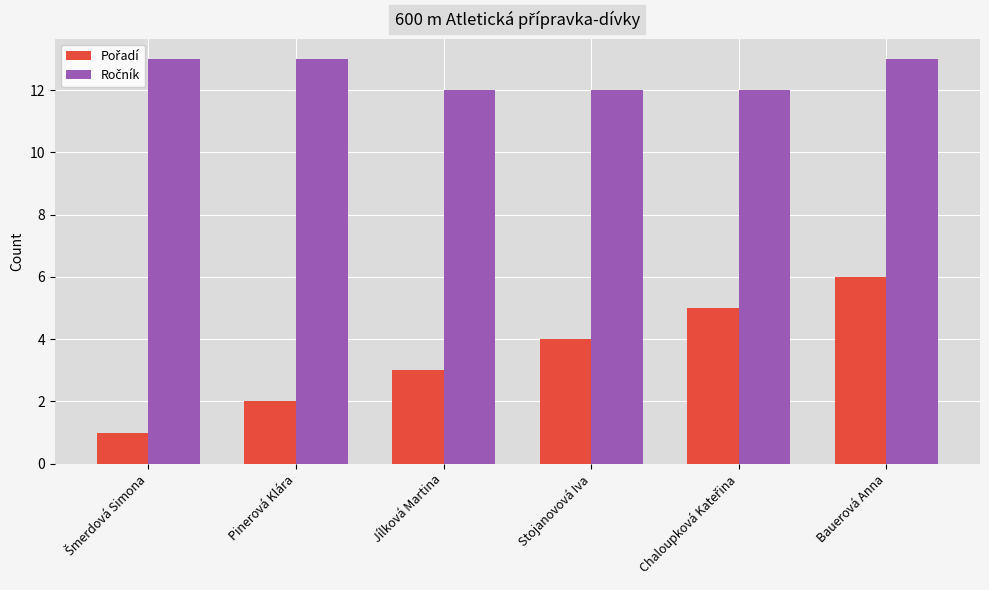

How many categories are shown in the chart?

6